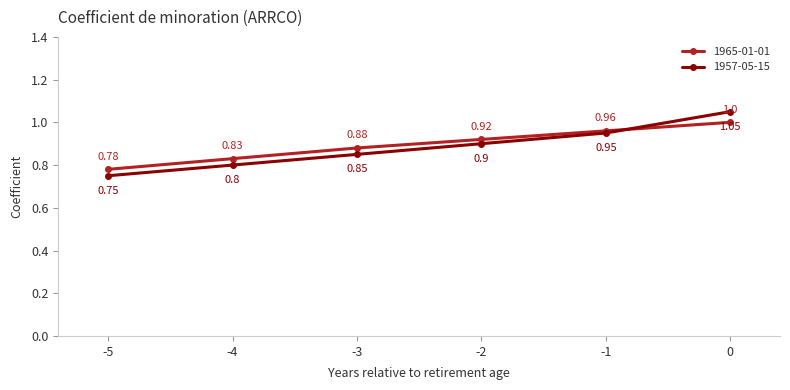

True or false: 1965-01-01 has a value of 1.0 at -1.

True